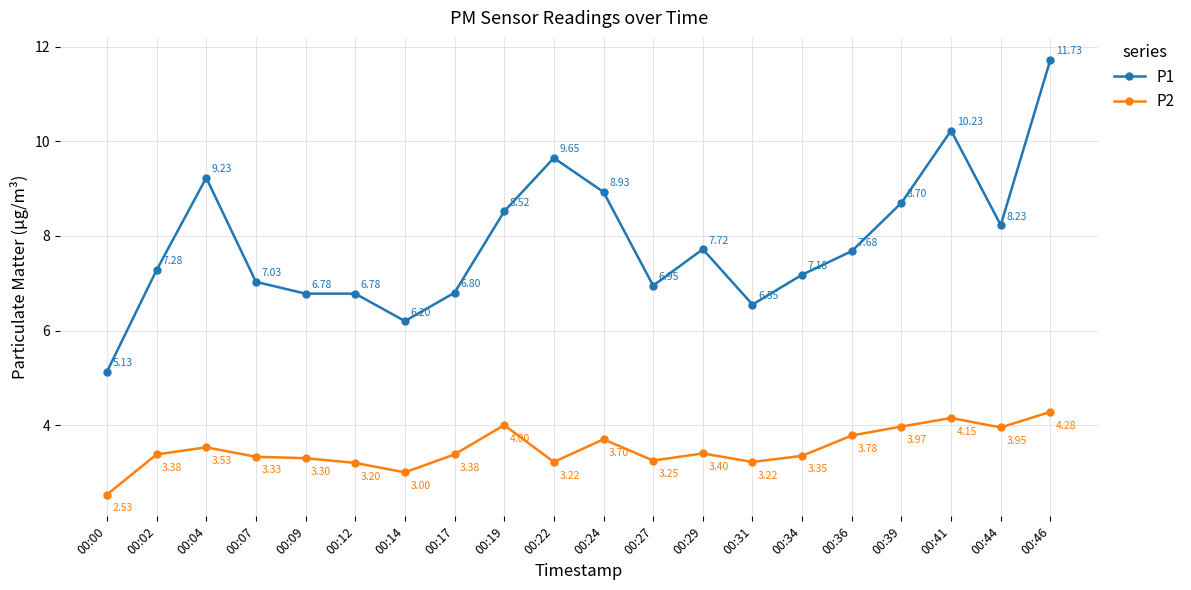

The value of P1 at 00:19 is 8.5. True or false?

True